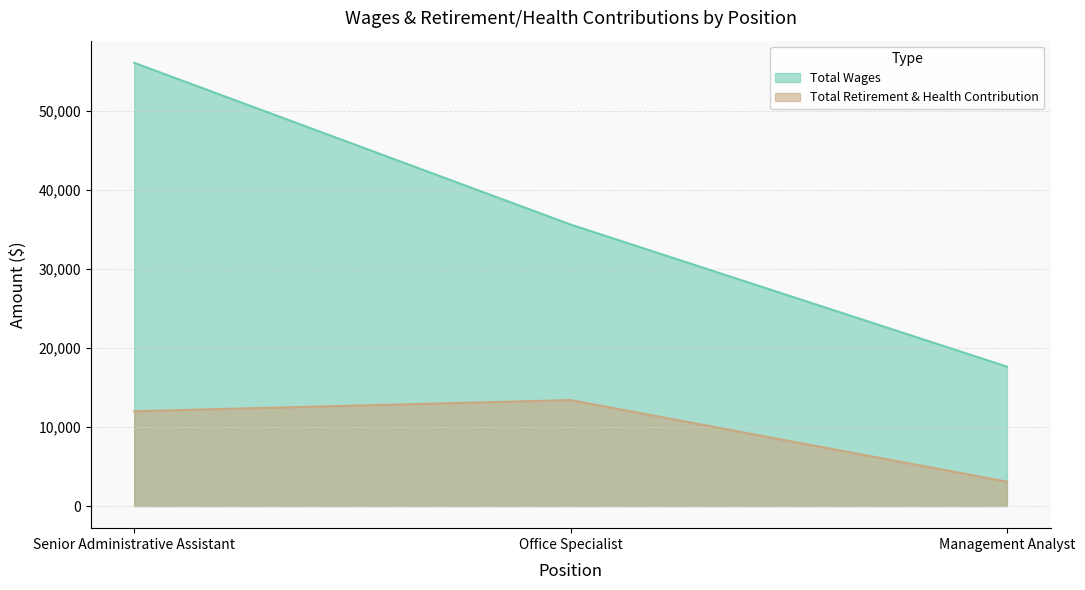

Which series has the largest range (max minus min)?

Total Wages